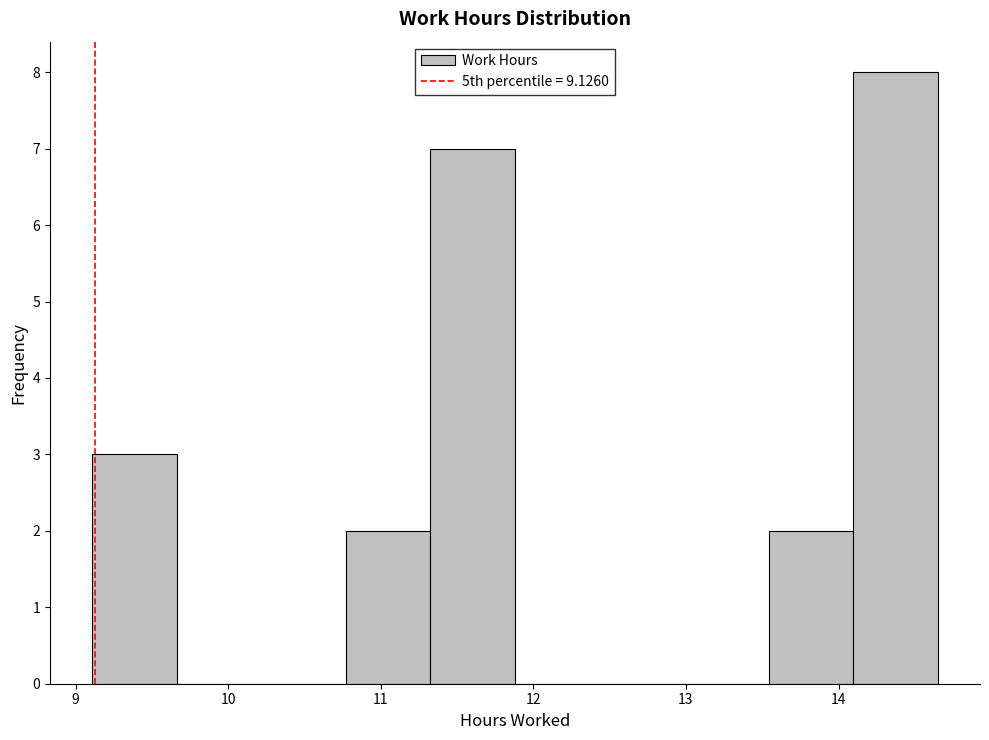

Reading left to right, transcribe this chart: for each bar, give the range it covers on the x-axis and its height. Neither the bar edges nor the heights are printed on the chart, so give them approximately, as read against the axes.

9.1 to 9.7: 3
9.7 to 10.2: 0
10.2 to 10.8: 0
10.8 to 11.3: 2
11.3 to 11.9: 7
11.9 to 12.4: 0
12.4 to 13.0: 0
13.0 to 13.5: 0
13.5 to 14.1: 2
14.1 to 14.7: 8